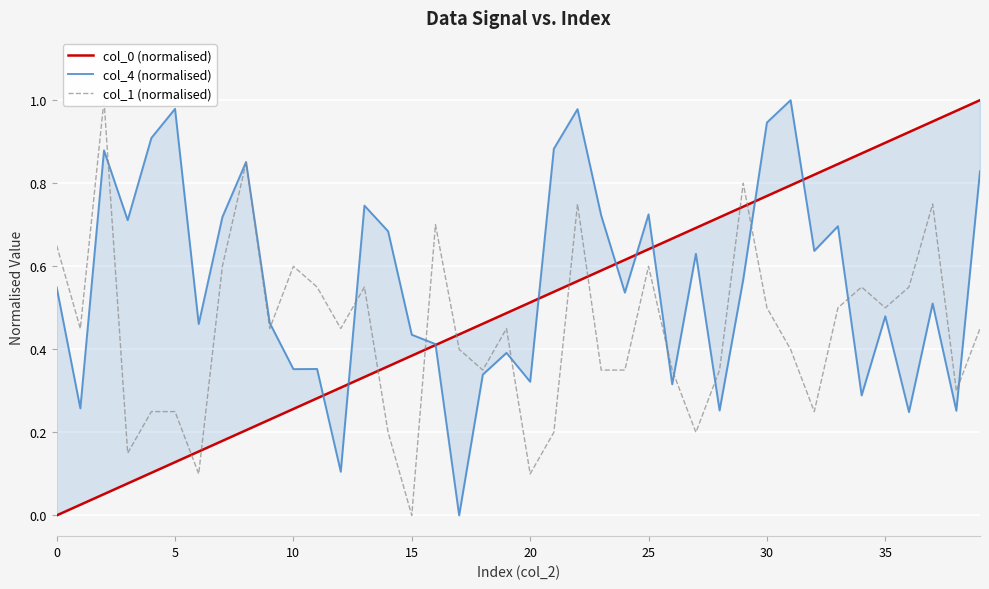

Read the col_0 (normalised) value at 16.

0.4